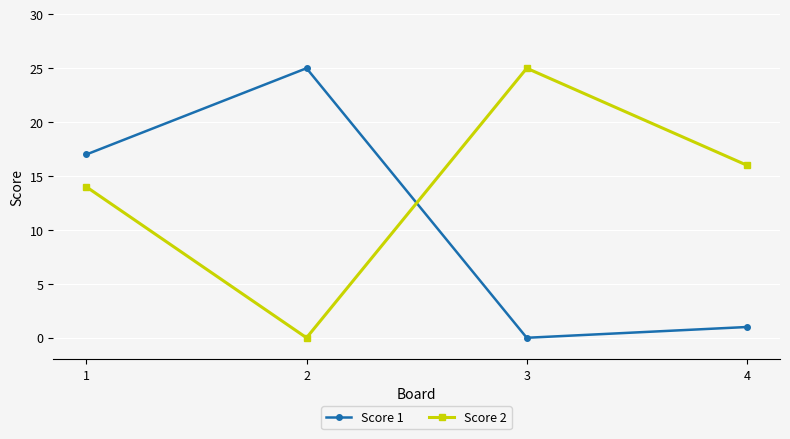

What is the difference between the second highest and minimum values in the Score 1 series?

17